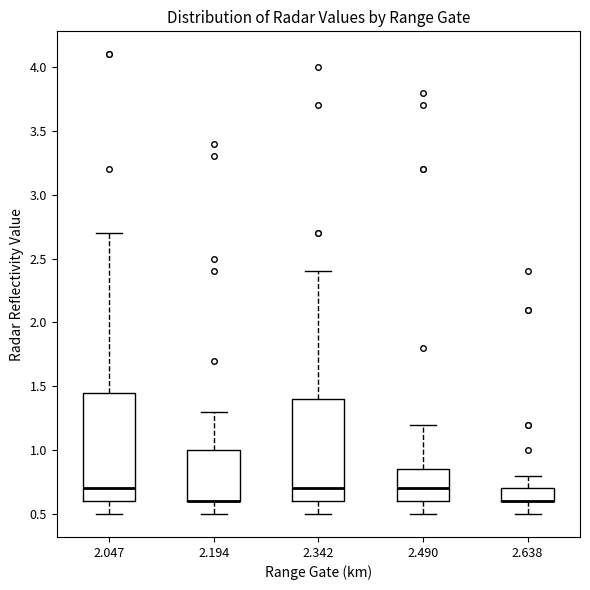

Where is the upper edge of the box at x = 2.638 on the y-axis? The values are not printed on the chart, so give them approximately, as read against the axis.

0.70